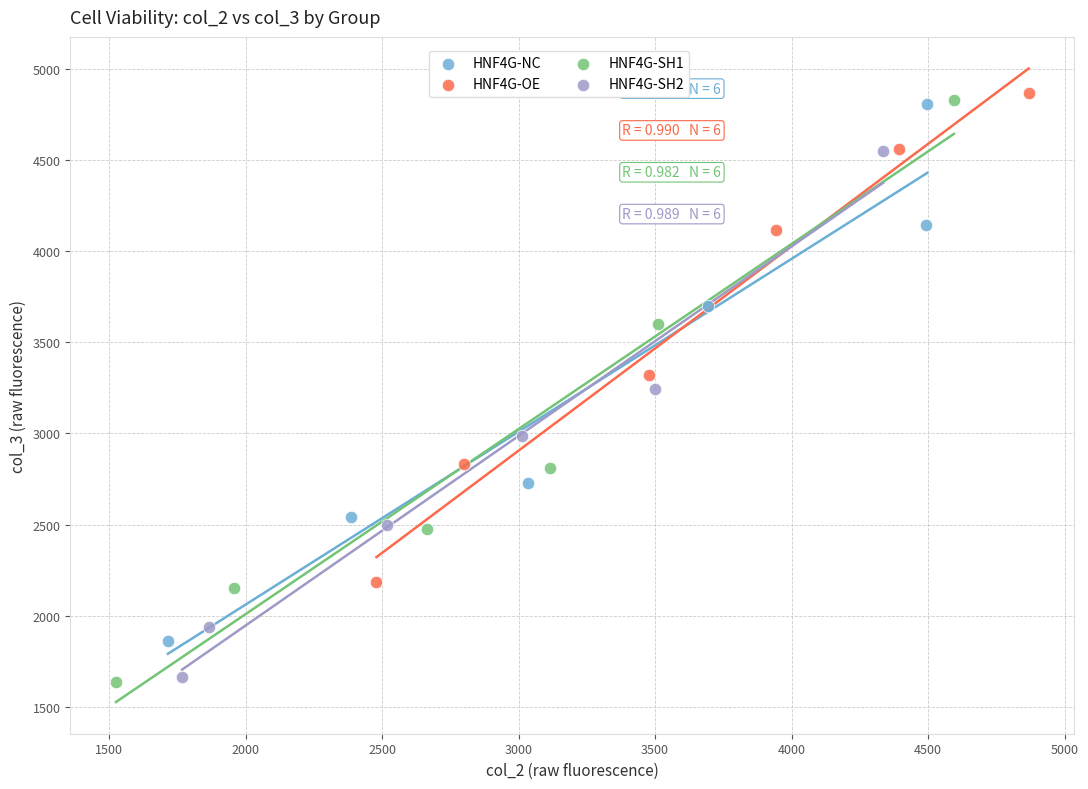

Which series has the widest spread of Y values?

HNF4G-SH1